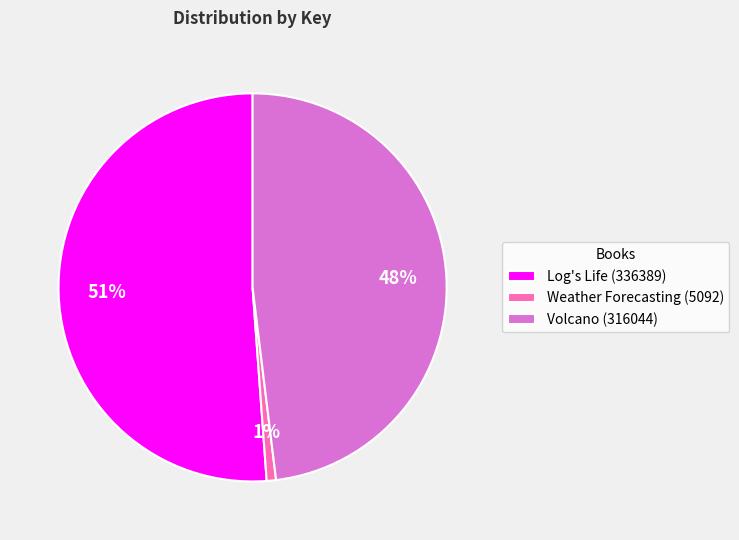

To the nearest percent, what is the difference between the largest and smallest slice percentages?

50%